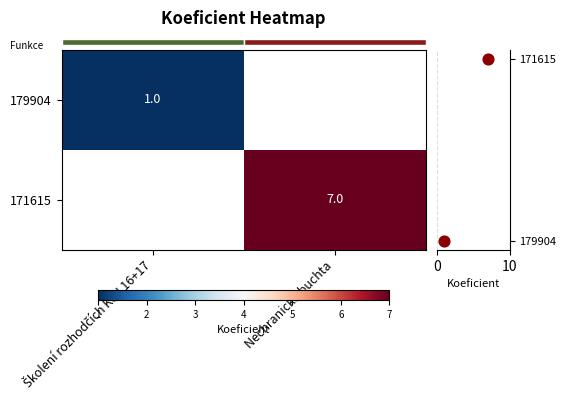

List the labels in order of row_1 value, smallest first.

Školení rozhodčích KSJ 16+17, Nechranická buchta